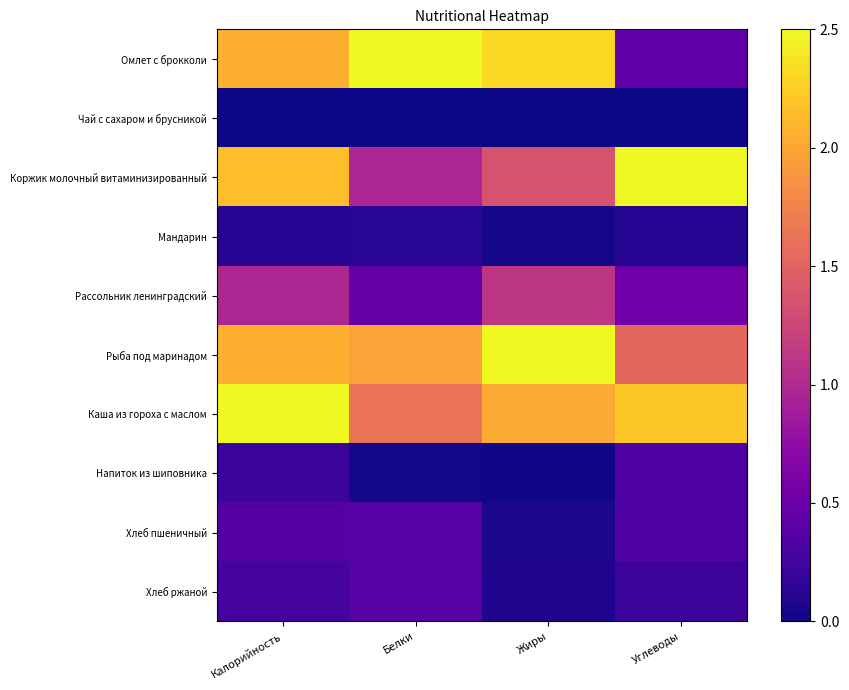

Between Калорийность and Жиры, which series saw the biggest shift?

Коржик молочный витаминизированный